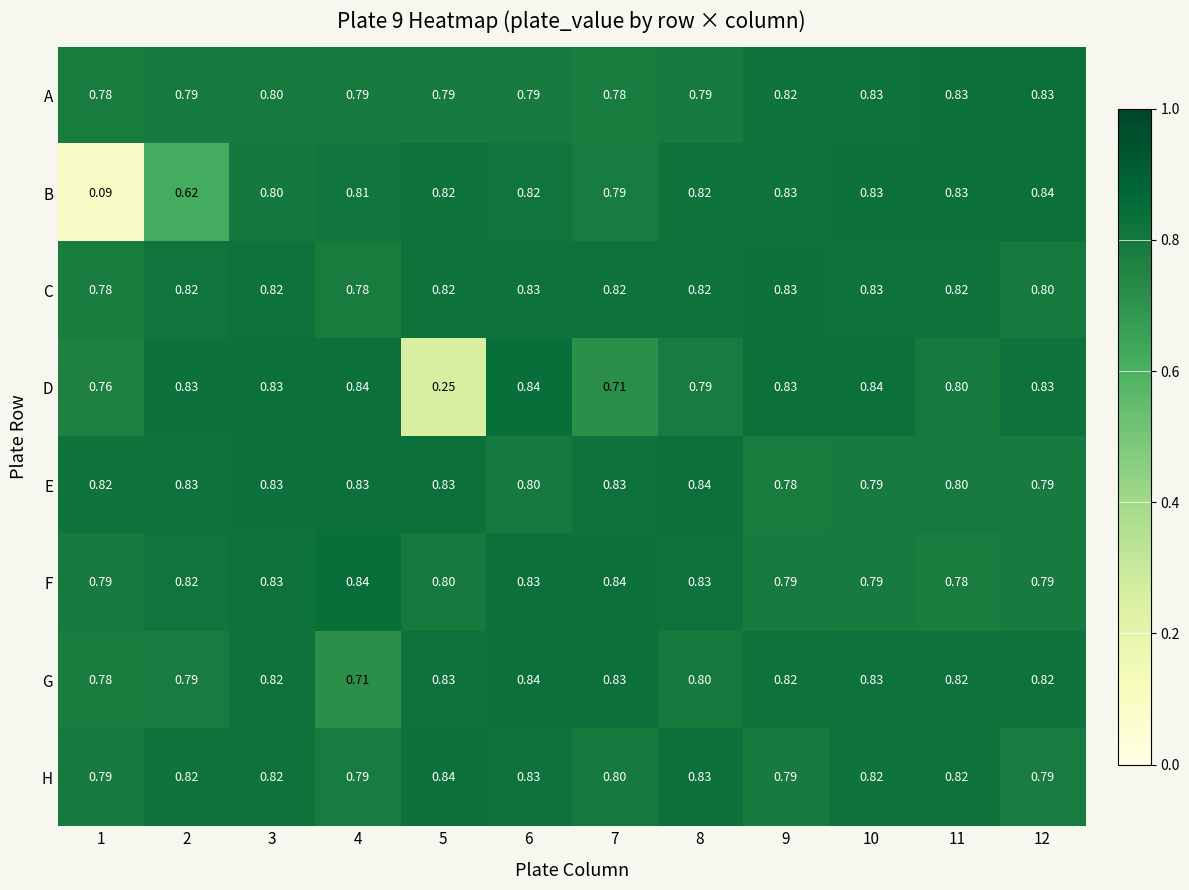

Is the value of F at 9 greater than the value of G at 6?

No